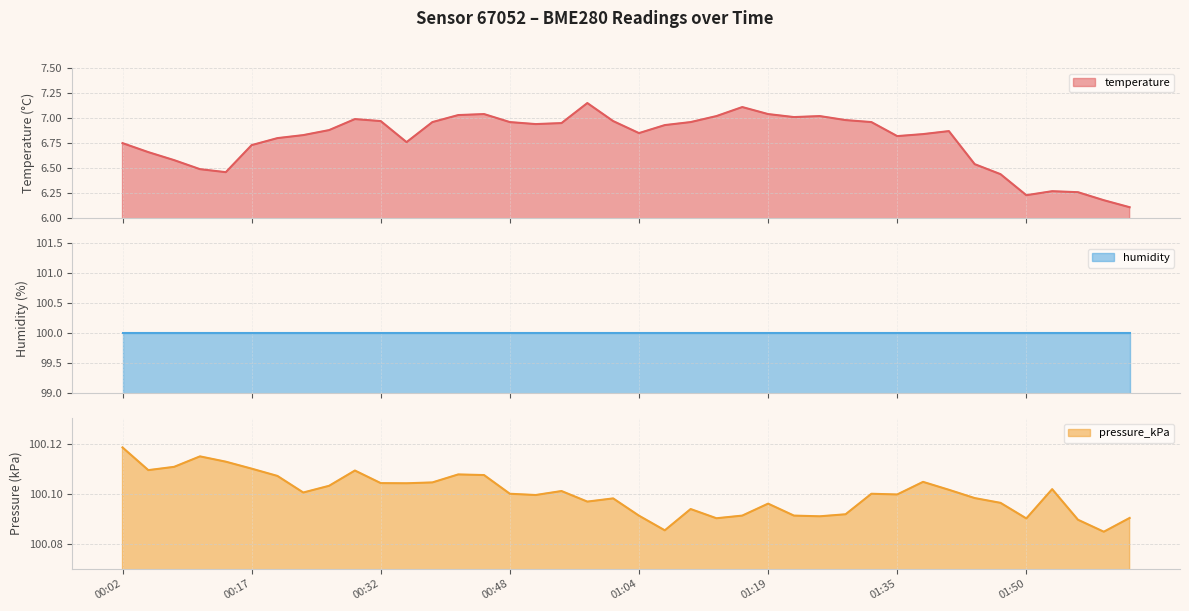

What position from the right is 01:41?

8